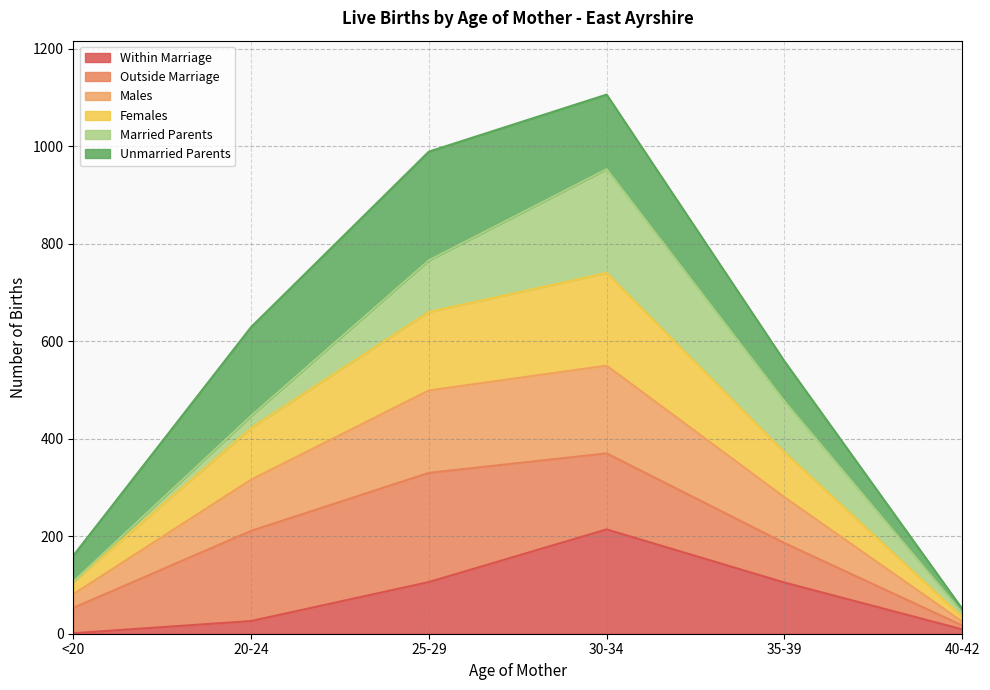

What is the maximum value for Within Marriage?

214